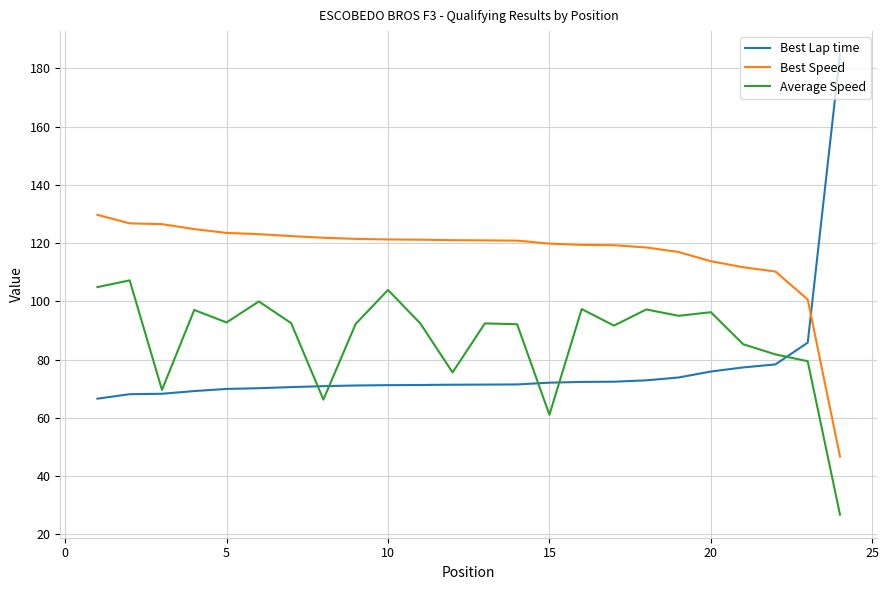

Which series has the largest total across all categories?

Best Speed